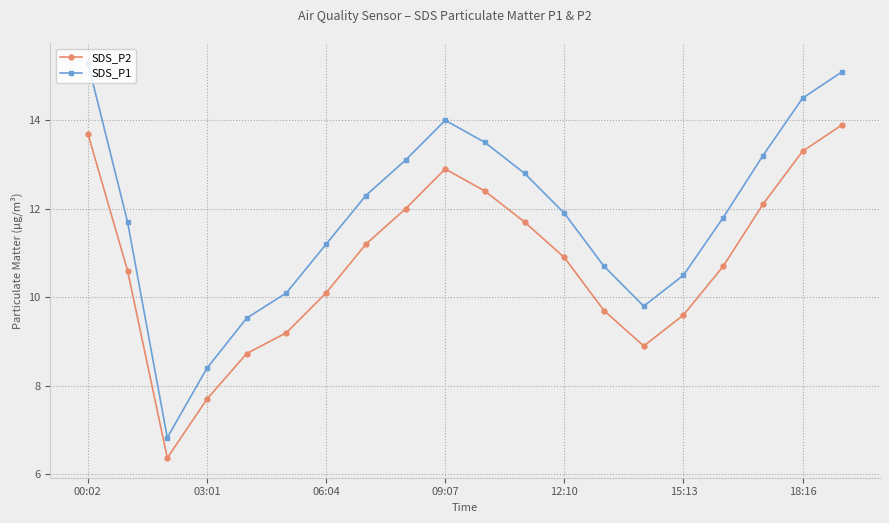

What is the value of the SDS_P1 point at the 15th from the left?

9.8